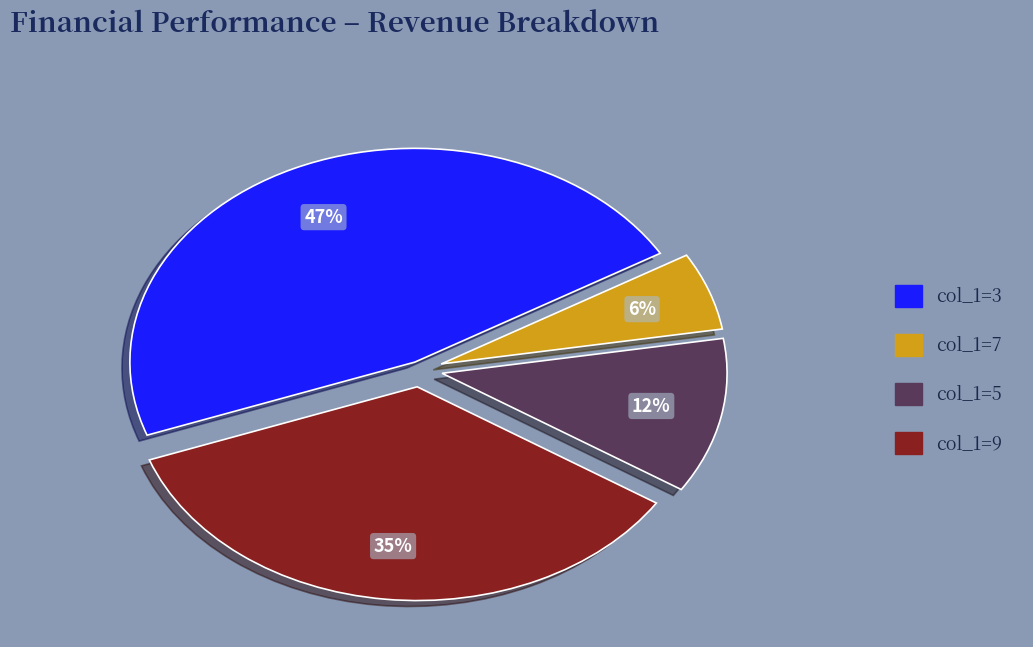

True or false: col_1=7 accounts for 15% of the total.

False